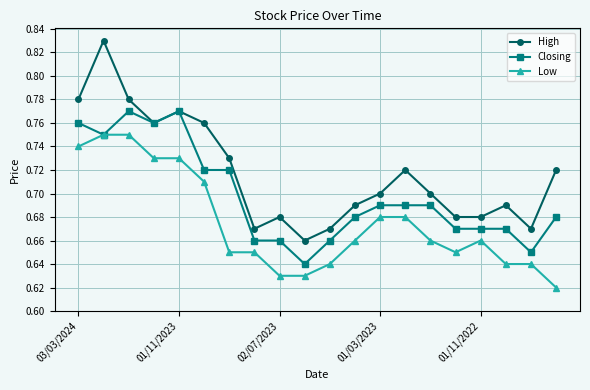

List the series in order of their peak value, lowest first.

Low, Closing, High